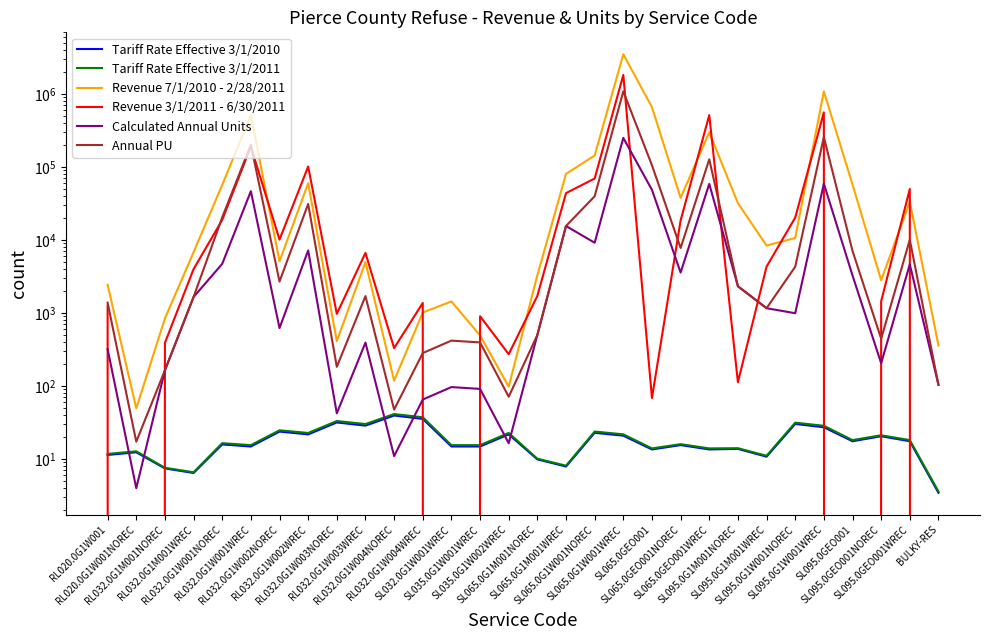

Rank the categories by Annual PU value from lowest to highest.

RL020.0G1W001NOREC, RL032.0G1W004NOREC, SL035.0G1W002WREC, BULKY-RES, RL032.0G1M001NOREC, RL032.0G1W003NOREC, RL032.0G1W004WREC, SL035.0G1W001WREC, SL032.0G1W001WREC, SL095.0GEO001NOREC, SL065.0G1M001NOREC, SL095.0G1M001WREC, RL020.0G1W001, RL032.0G1M001WREC, RL032.0G1W003WREC, SL095.0G1M001NOREC, RL032.0G1W002NOREC, SL095.0G1W001NOREC, SL095.0GEO001, SL065.0GEO001NOREC, SL095.0GEO001WREC, SL065.0G1M001WREC, RL032.0G1W001NOREC, RL032.0G1W002WREC, SL065.0G1W001NOREC, SL065.0GEO001, SL065.0GEO001WREC, RL032.0G1W001WREC, SL095.0G1W001WREC, SL065.0G1W001WREC